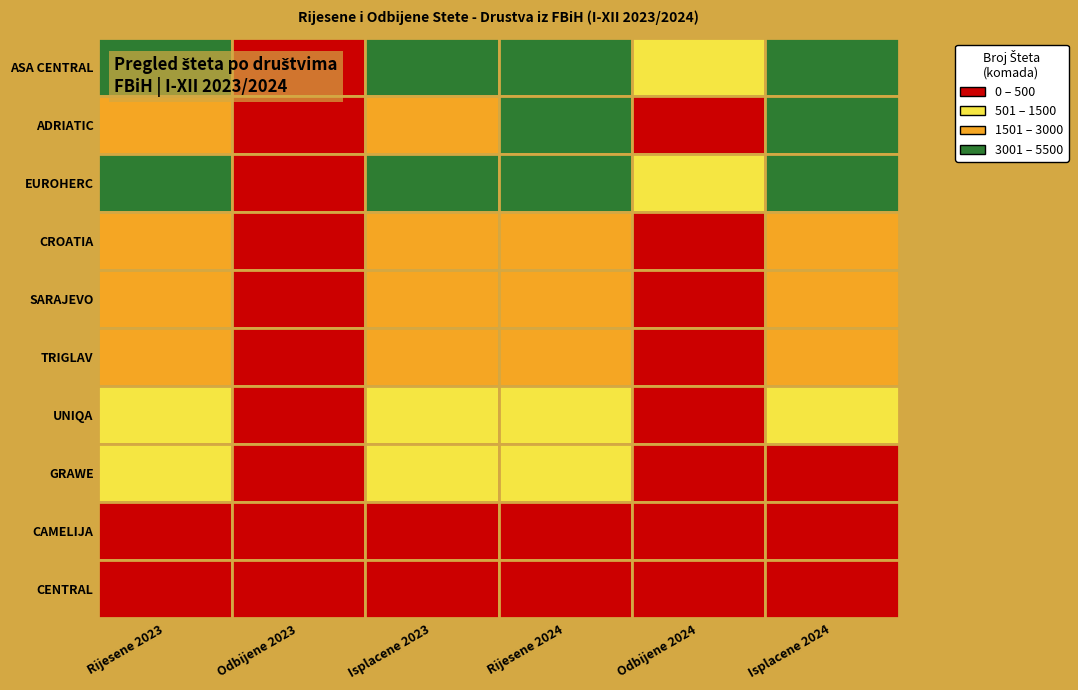

How many distinct data groups are displayed?

10